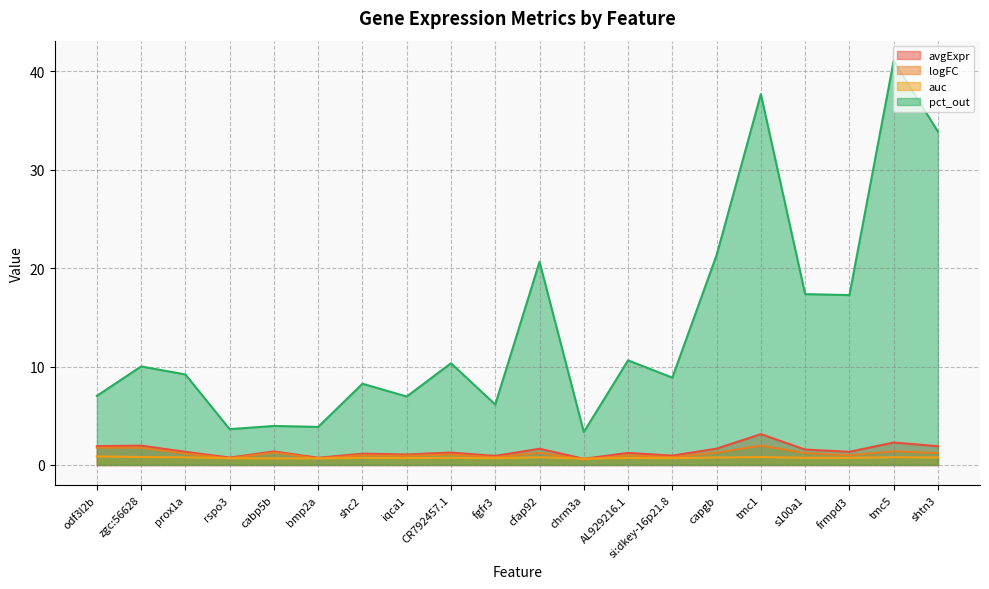

Where does the pct_out series first go above 10?

zgc:56628